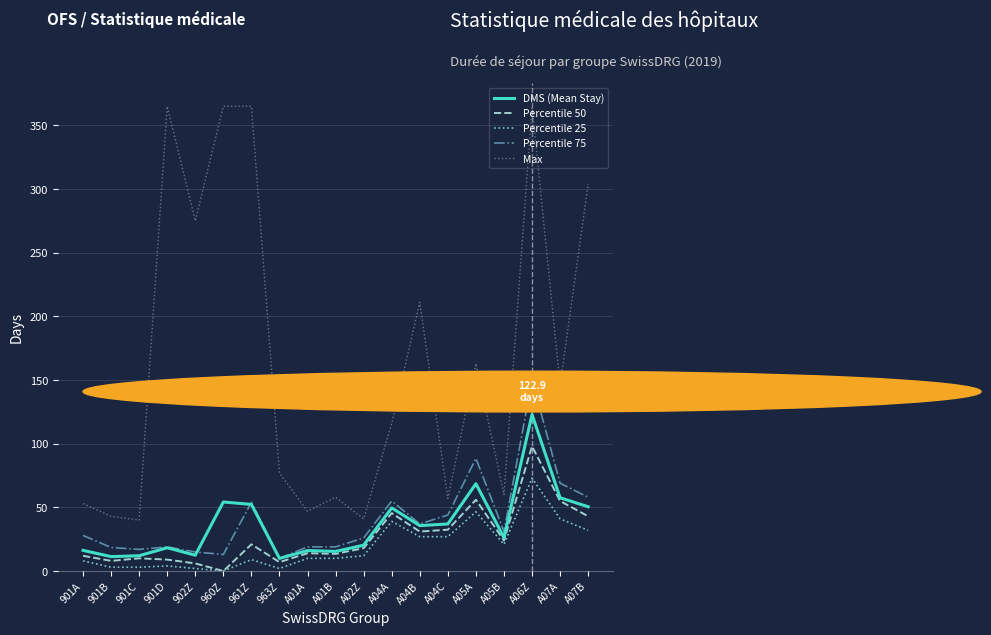

What value does the Percentile 50 series have at A05A?

56.0